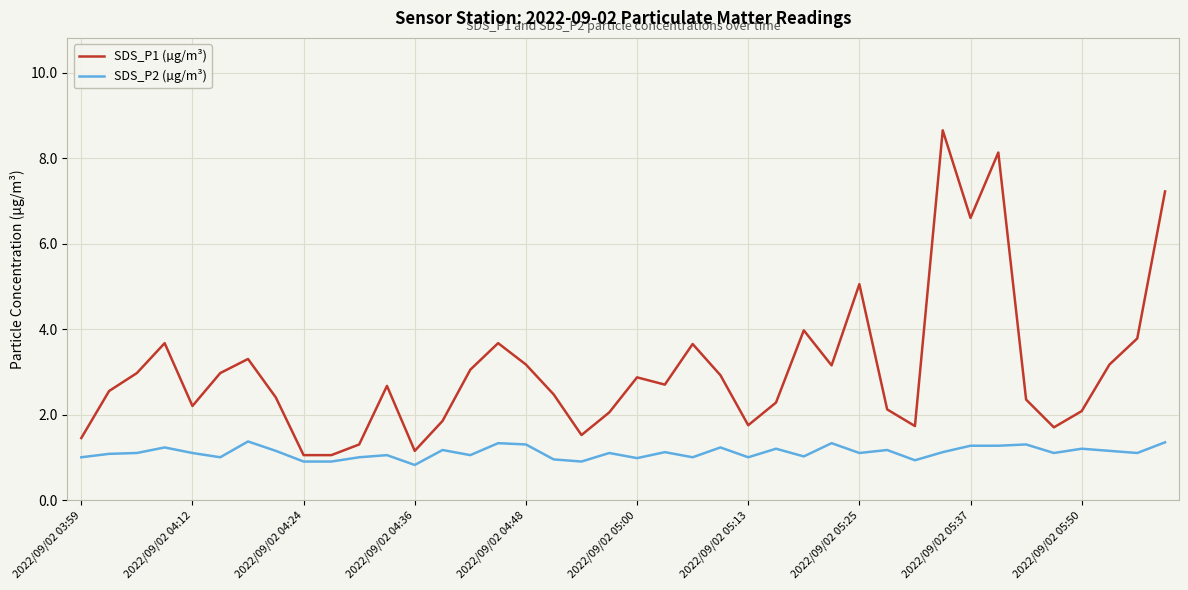

List the series in order of their overall mean, lowest first.

SDS_P2 (µg/m³), SDS_P1 (µg/m³)